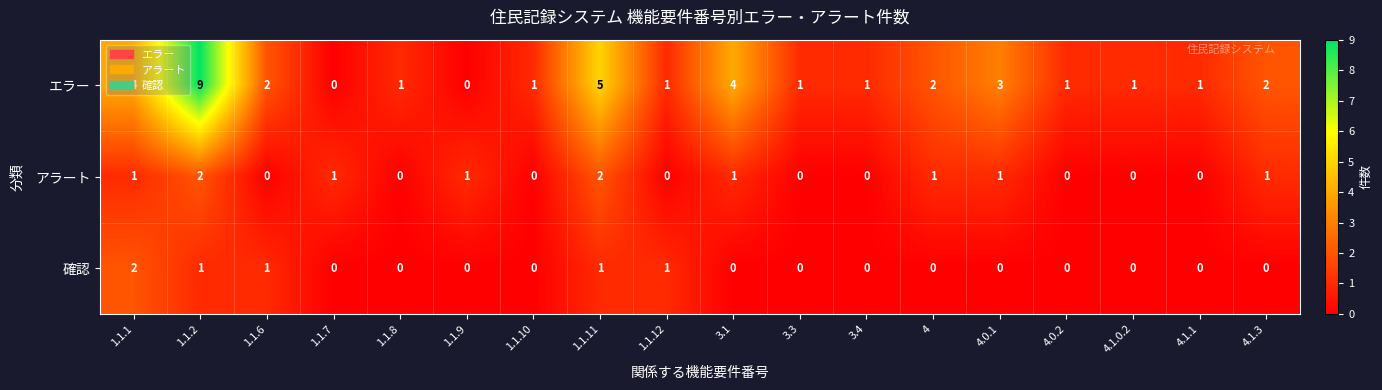

What is the maximum value shown in the chart?

9